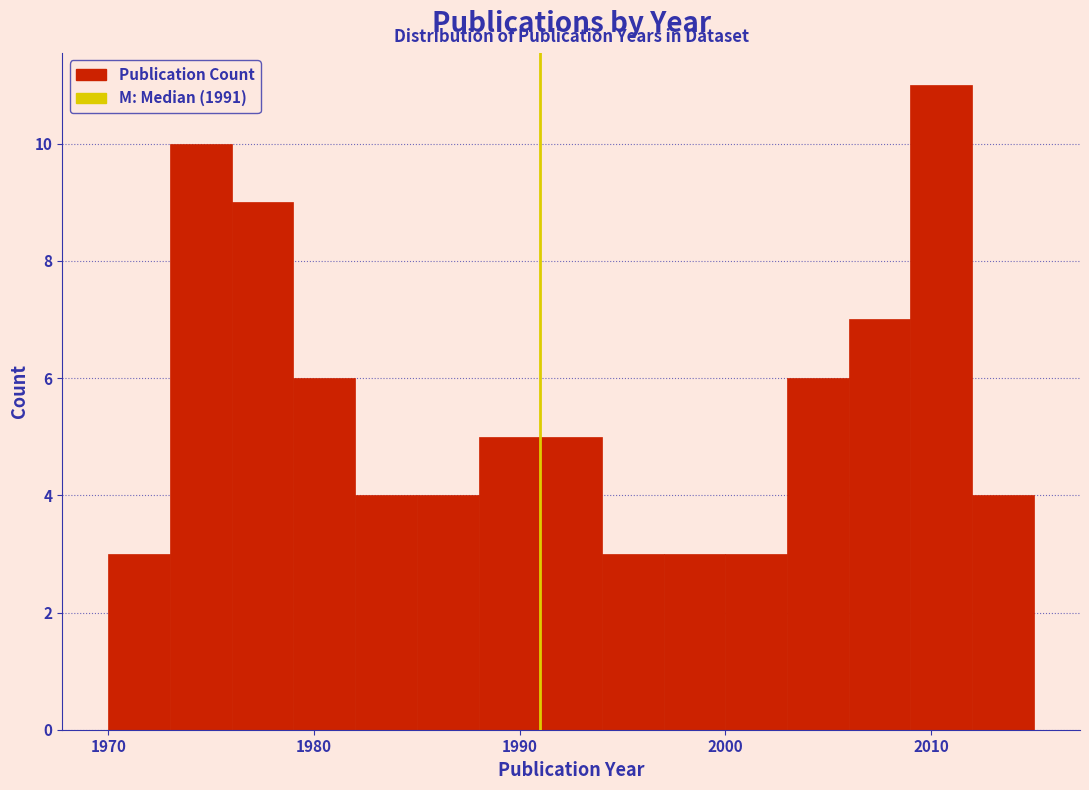

Read against the x-axis, roughly where is the centre of the tallest bar?

2011